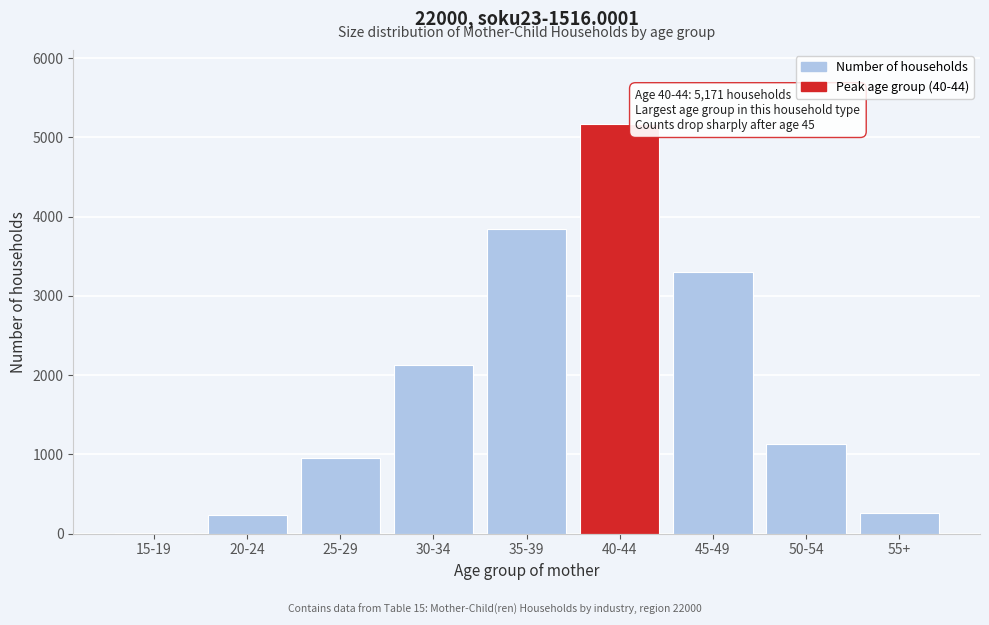

Reading right to left, transcribe all the data shown in this chart.

55+=266	50-54=1136	45-49=3305	40-44=5171	35-39=3842	30-34=2122	25-29=960	20-24=230	15-19=9